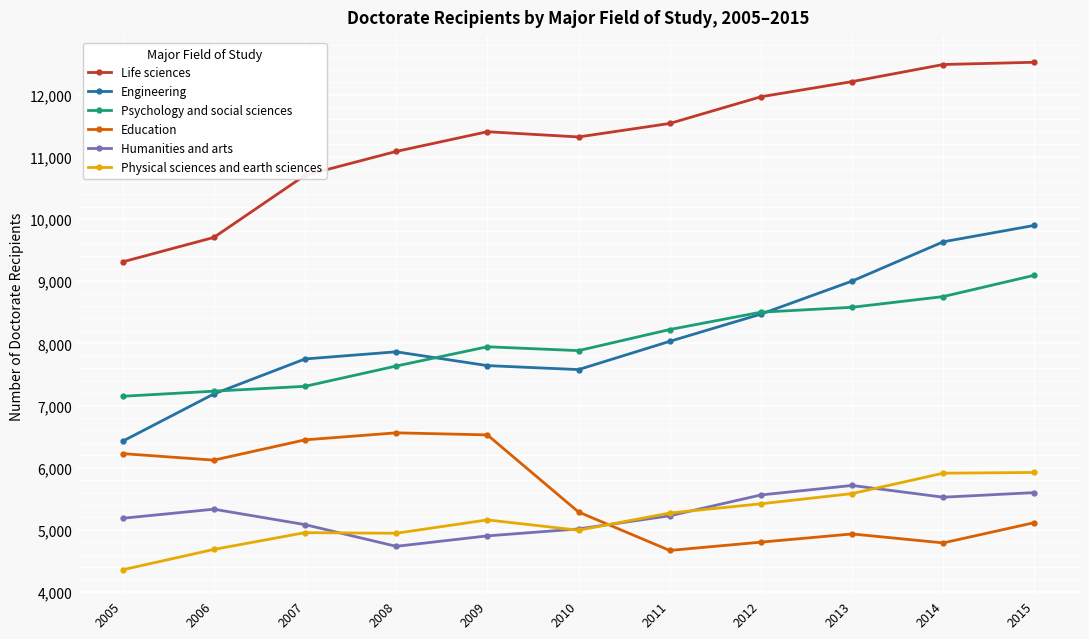

What is the spread (max minus min) of values at 2009?

6499